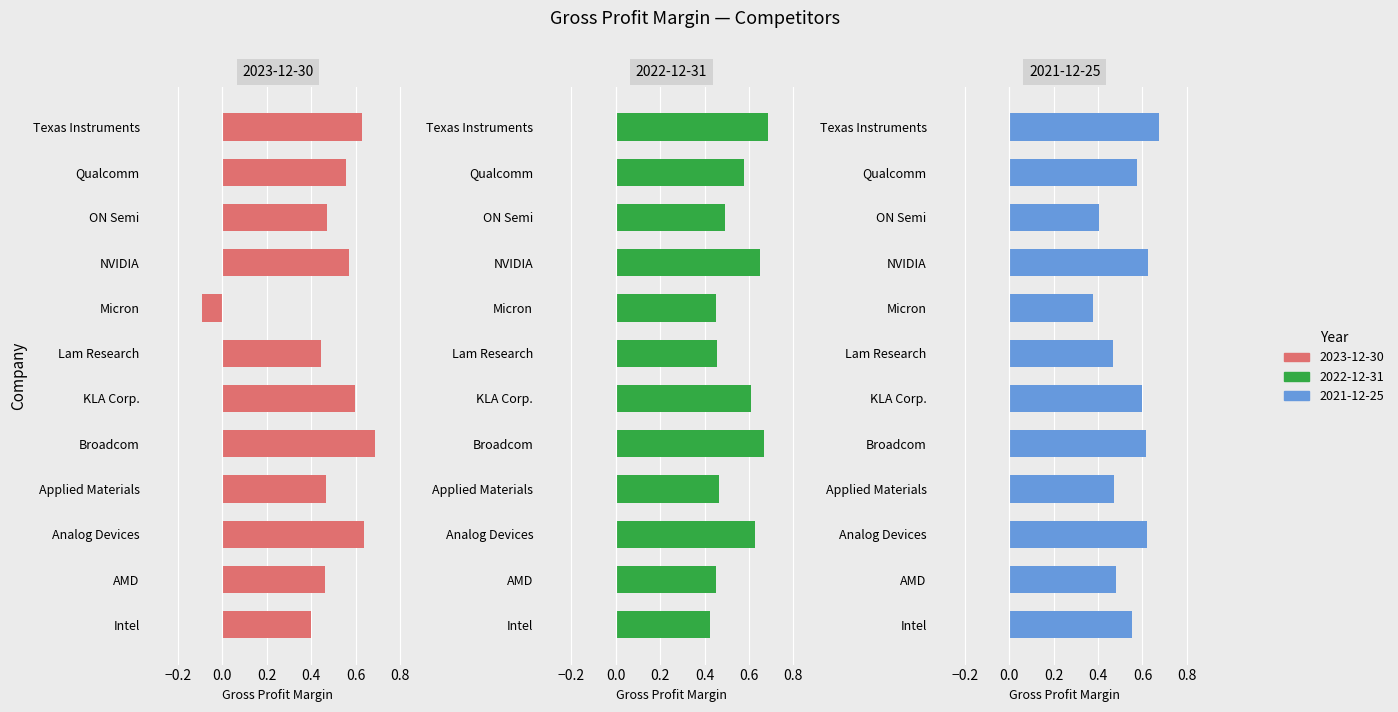

What is the label of the 6th bar from the left?

KLA Corp.